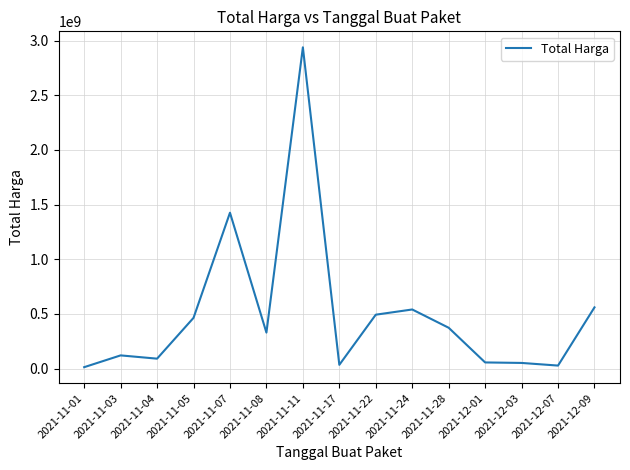

Which category has the highest value across all series?

2021-11-11